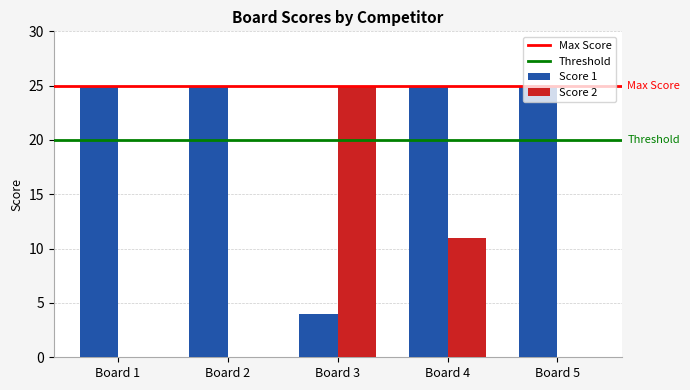

How many Score 2 values are between 0 and 11?

4